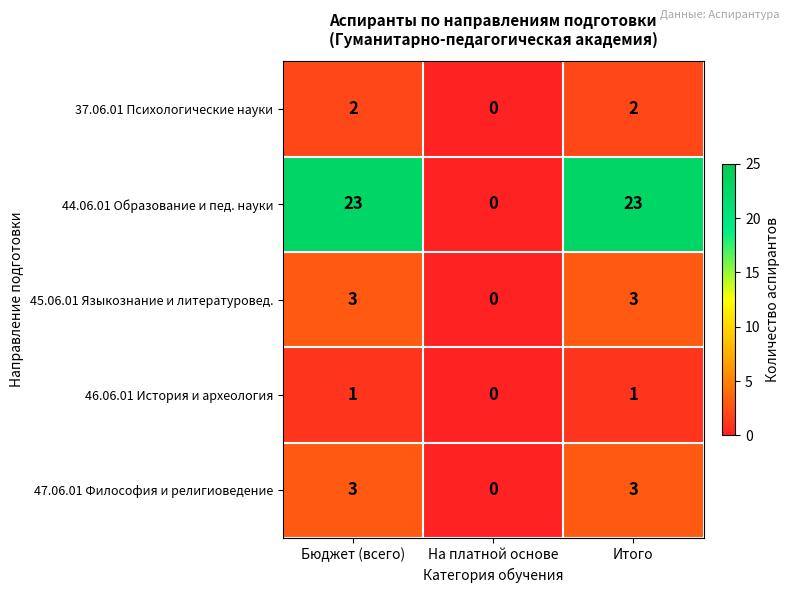

What is the sum of all 44.06.01 Образование и пед. науки values?

46